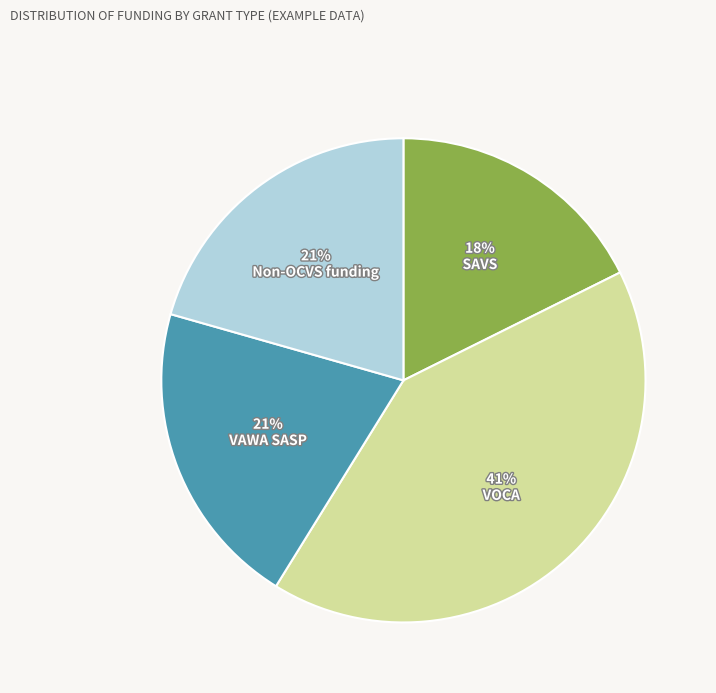

Which has a higher value, VAWA SASP or SAVS?

VAWA SASP